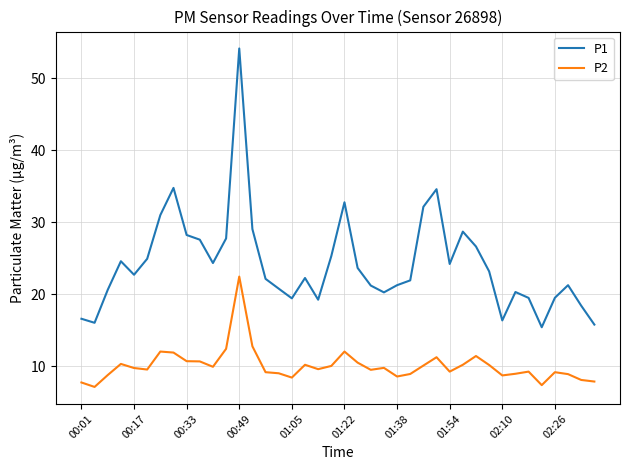

Which series has the largest range (max minus min)?

P1